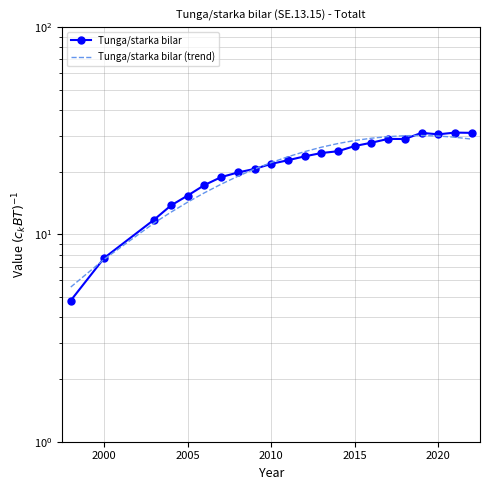

Rank the series by their maximum value, from lowest to highest.

Tunga/starka bilar (trend), Tunga/starka bilar